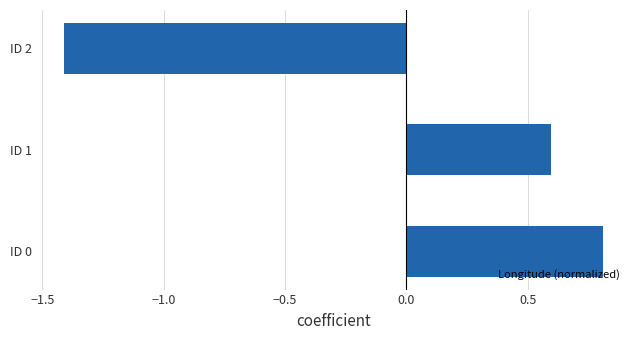

List the labels in order of value, largest first.

ID 0, ID 1, ID 2